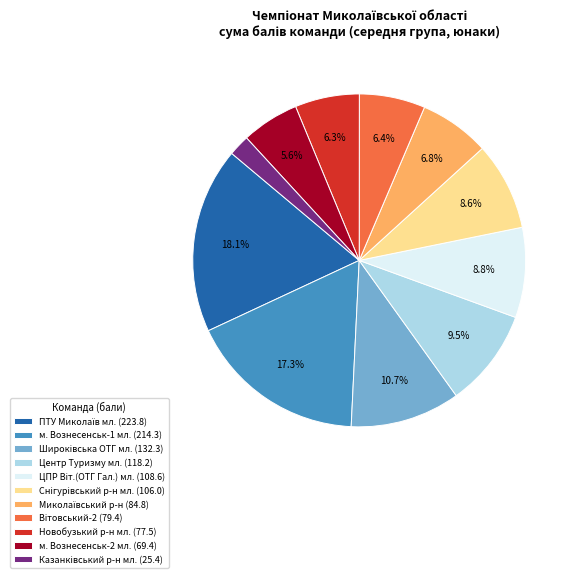

How many segments does this pie chart have?

11